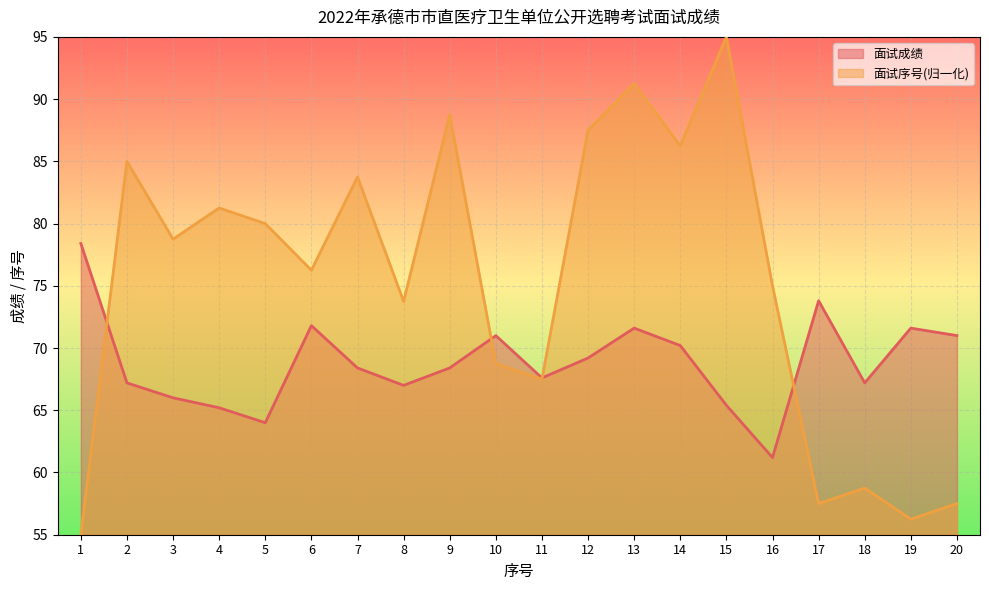

How many values in the 面试序号 series are below 78?

10